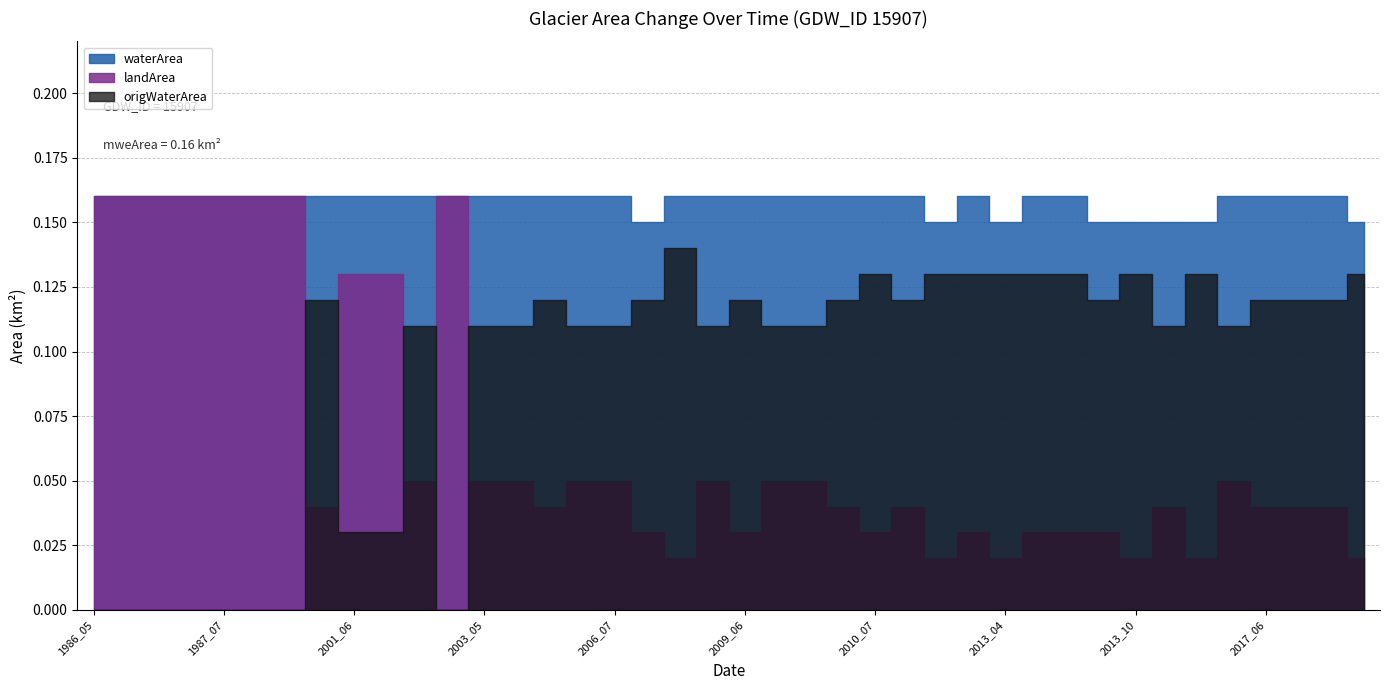

Which series has the largest total across all categories?

waterArea